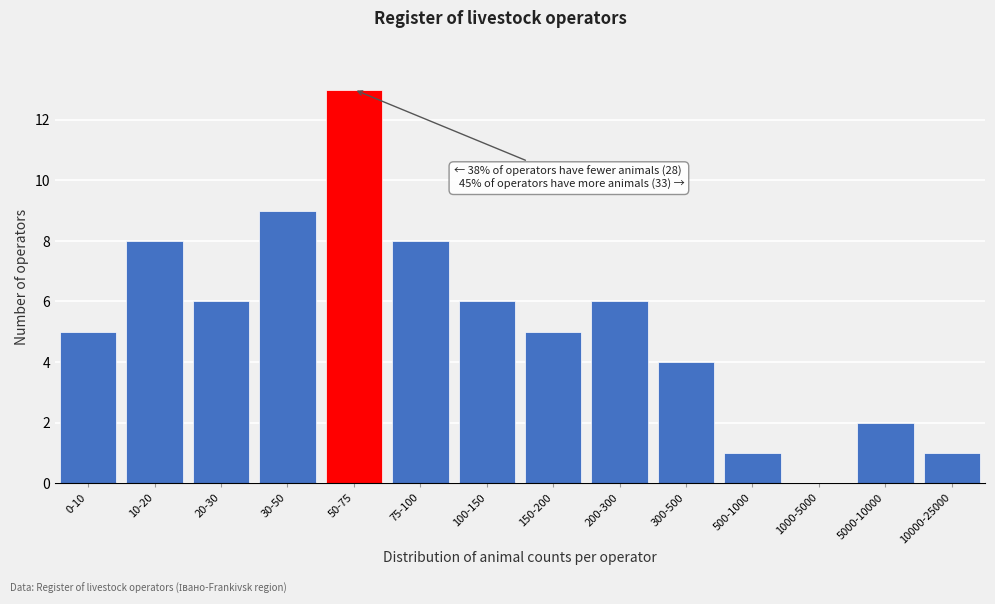

Reading left to right, transcribe all the data shown in this chart.

0-10=5	10-20=8	20-30=6	30-50=9	50-75=13	75-100=8	100-150=6	150-200=5	200-300=6	300-500=4	500-1000=1	1000-5000=0	5000-10000=2	10000-25000=1